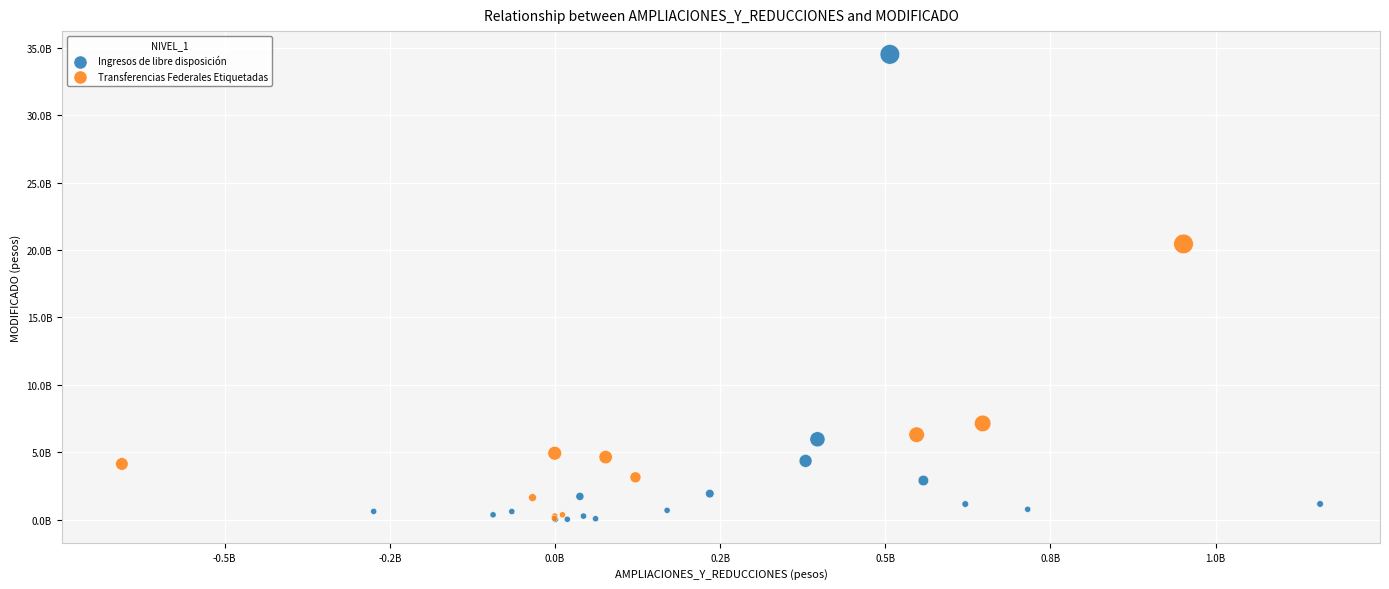

What are all the series names shown in the legend?

Ingresos de libre disposición, Transferencias Federales Etiquetadas